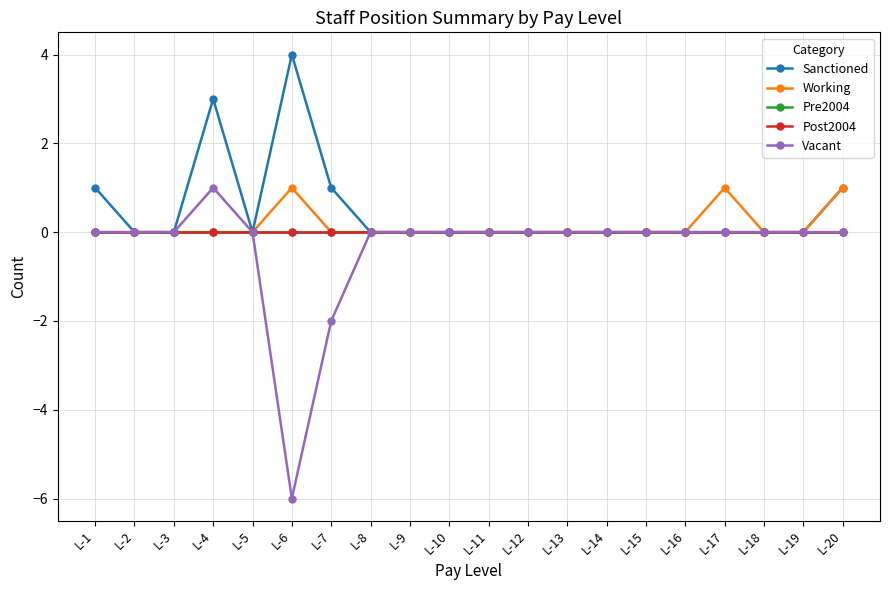

Is this an area chart (filled region under the line)?

No